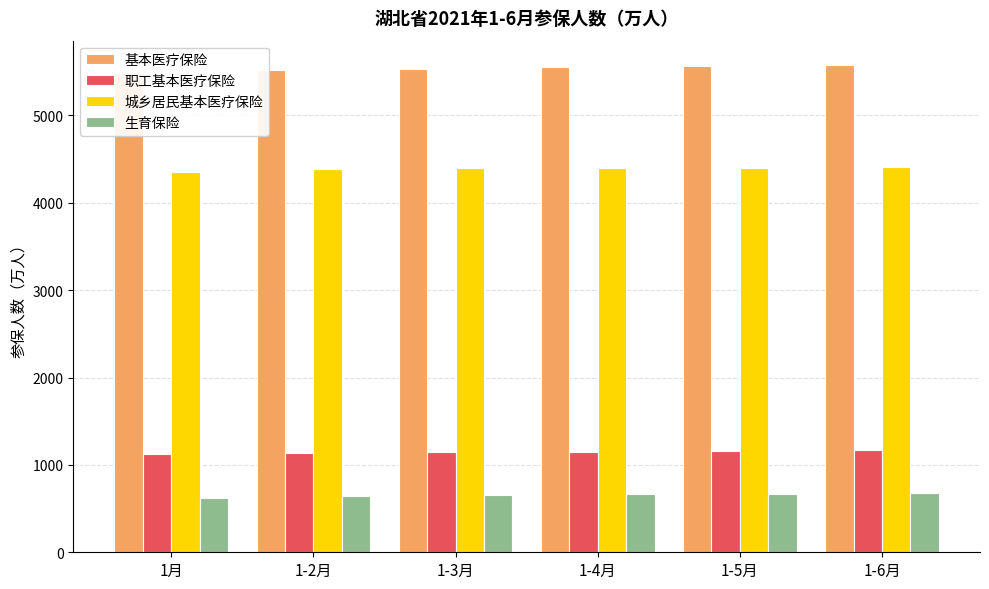

The value of 生育保险 at 1-2月 is 972.6. True or false?

False